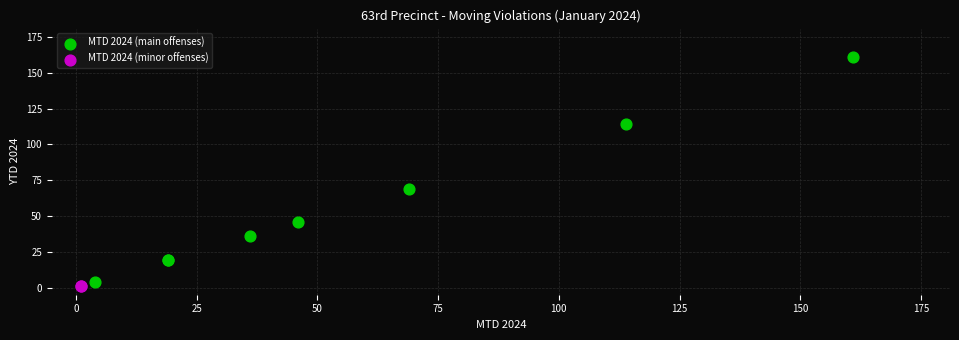

Which series contains the highest Y value?

MTD 2024 (main offenses)